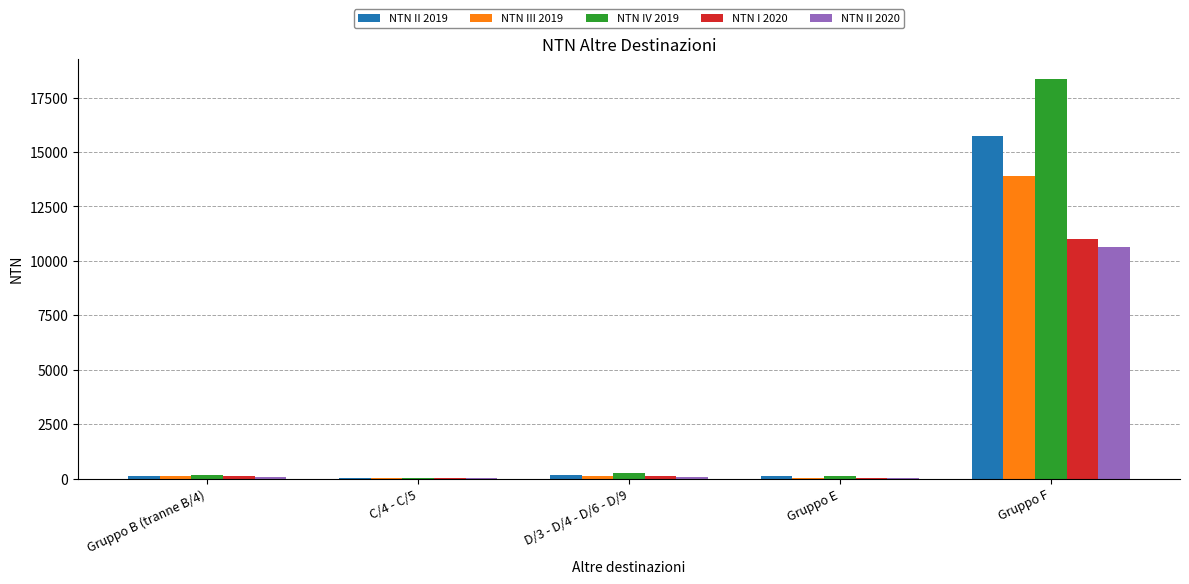

At which label does NTN III 2019 reach its peak?

Gruppo F